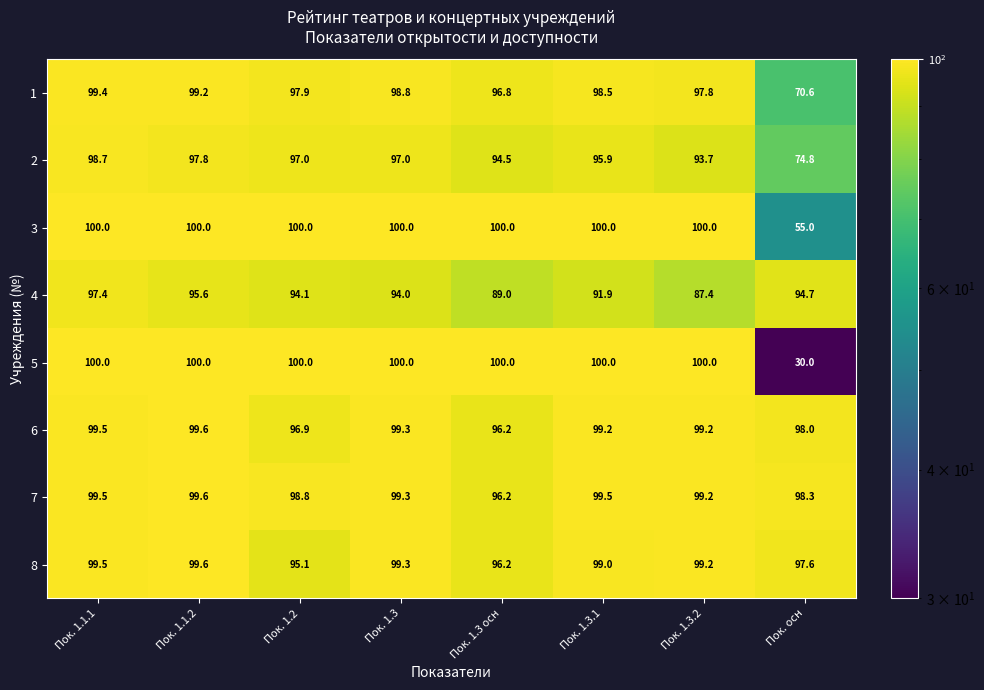

What is the average value of the 3 series?

94.4